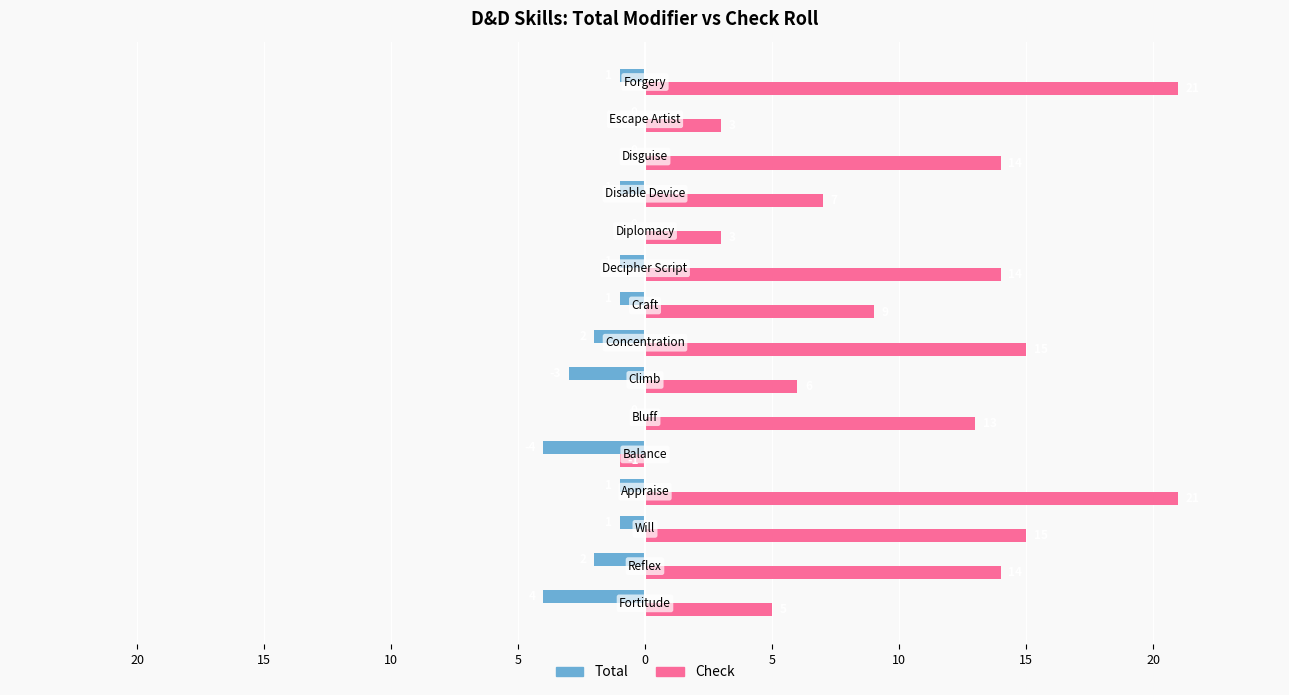

What are all the series names shown in the legend?

Total, Check